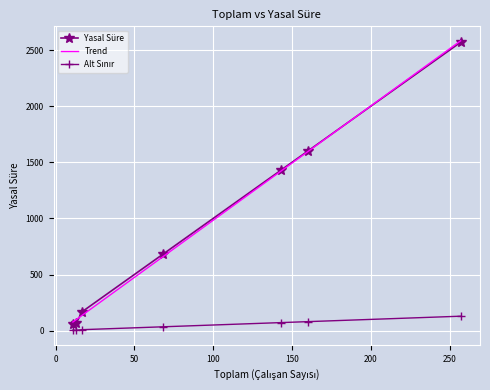

What is the value of the Yasal Süre point at the 2nd from the left?

65.0